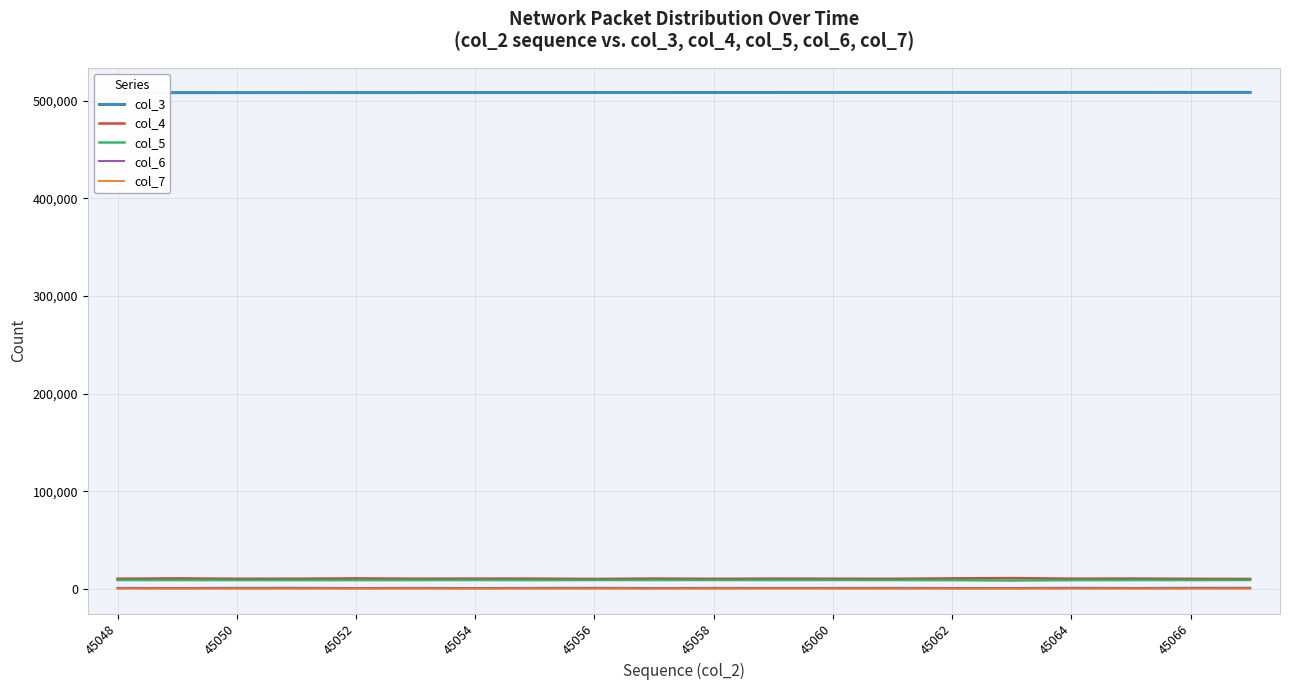

Is it true that col_4 equals 10247 at 45066?

True